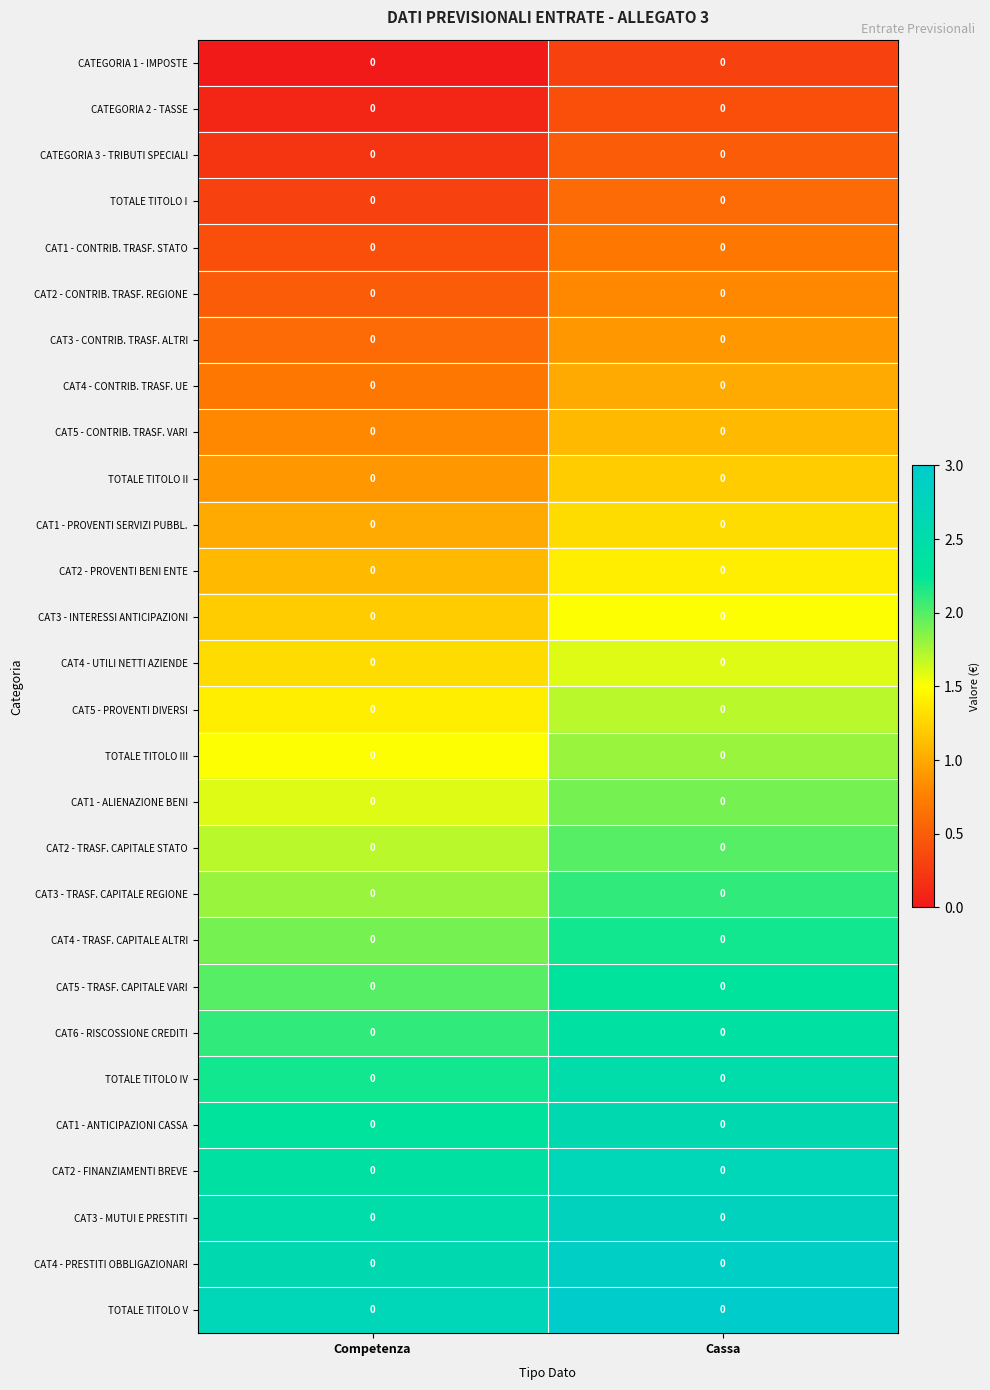

Which category has the highest value across all series?

Cassa